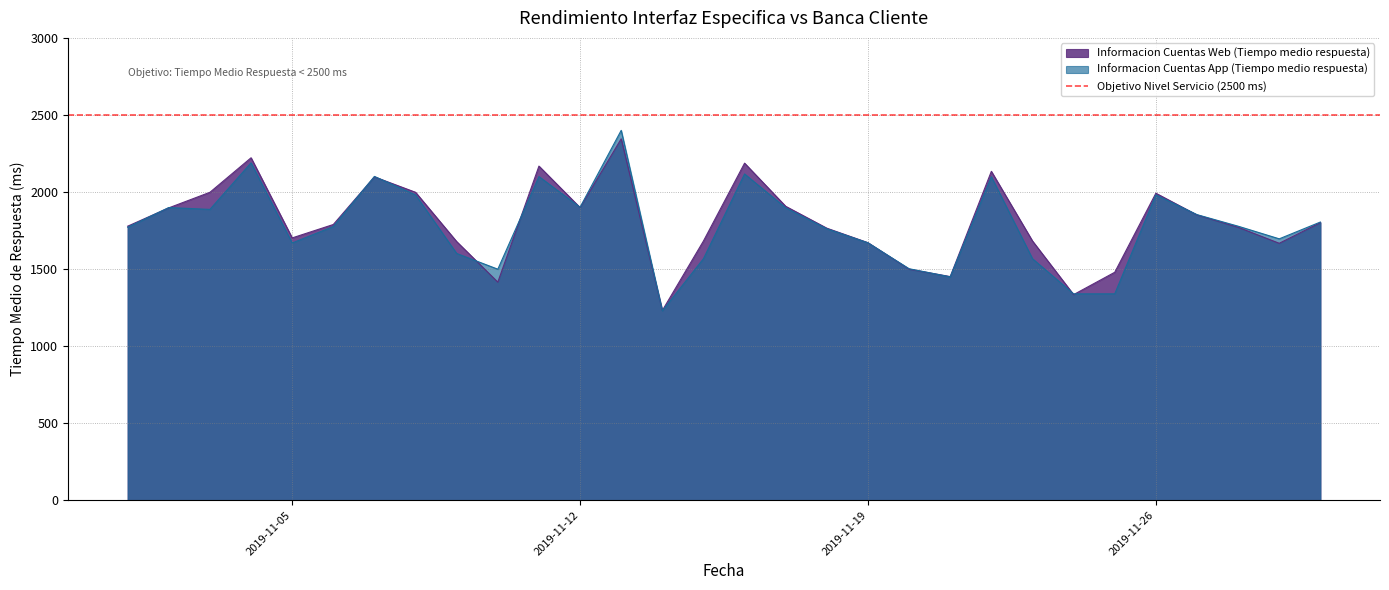

Read the Informacion Cuentas App (Tiempo medio respuesta) value at 2019-11-02, to the nearest 100.

1900